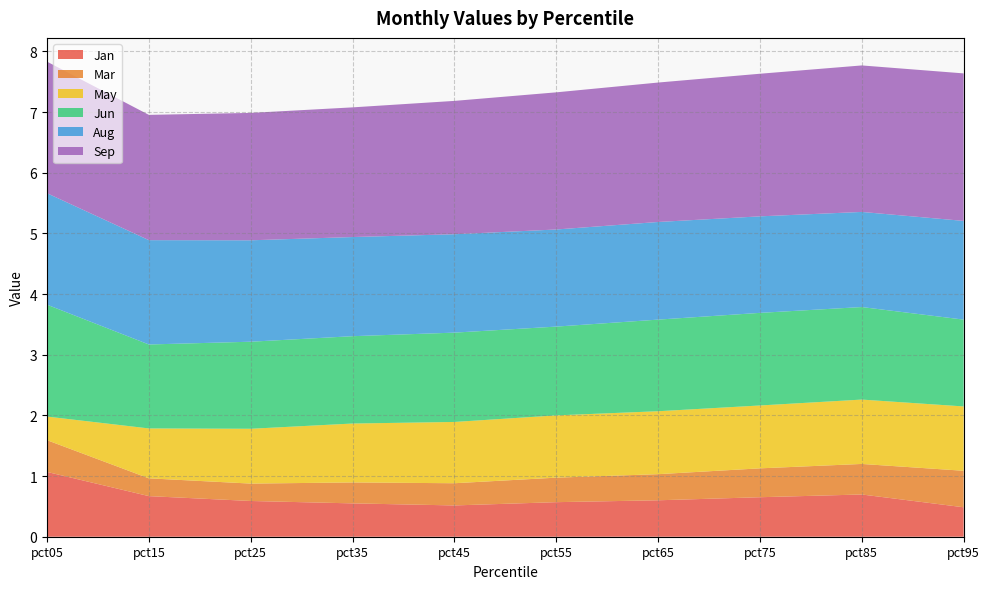

Reading left to right, list all the values displayed in this chart.

Jan: pct05=1.1	pct15=0.7	pct25=0.6	pct35=0.5	pct45=0.5	pct55=0.6	pct65=0.6	pct75=0.7	pct85=0.7	pct95=0.5
Mar: pct05=0.5	pct15=0.3	pct25=0.3	pct35=0.3	pct45=0.4	pct55=0.4	pct65=0.4	pct75=0.5	pct85=0.5	pct95=0.6
May: pct05=0.4	pct15=0.8	pct25=0.9	pct35=1.0	pct45=1.0	pct55=1.0	pct65=1.0	pct75=1.0	pct85=1.1	pct95=1.1
Jun: pct05=1.8	pct15=1.4	pct25=1.4	pct35=1.4	pct45=1.5	pct55=1.5	pct65=1.5	pct75=1.5	pct85=1.5	pct95=1.4
Aug: pct05=1.8	pct15=1.7	pct25=1.7	pct35=1.6	pct45=1.6	pct55=1.6	pct65=1.6	pct75=1.6	pct85=1.6	pct95=1.6
Sep: pct05=2.2	pct15=2.1	pct25=2.1	pct35=2.1	pct45=2.2	pct55=2.3	pct65=2.3	pct75=2.4	pct85=2.4	pct95=2.4